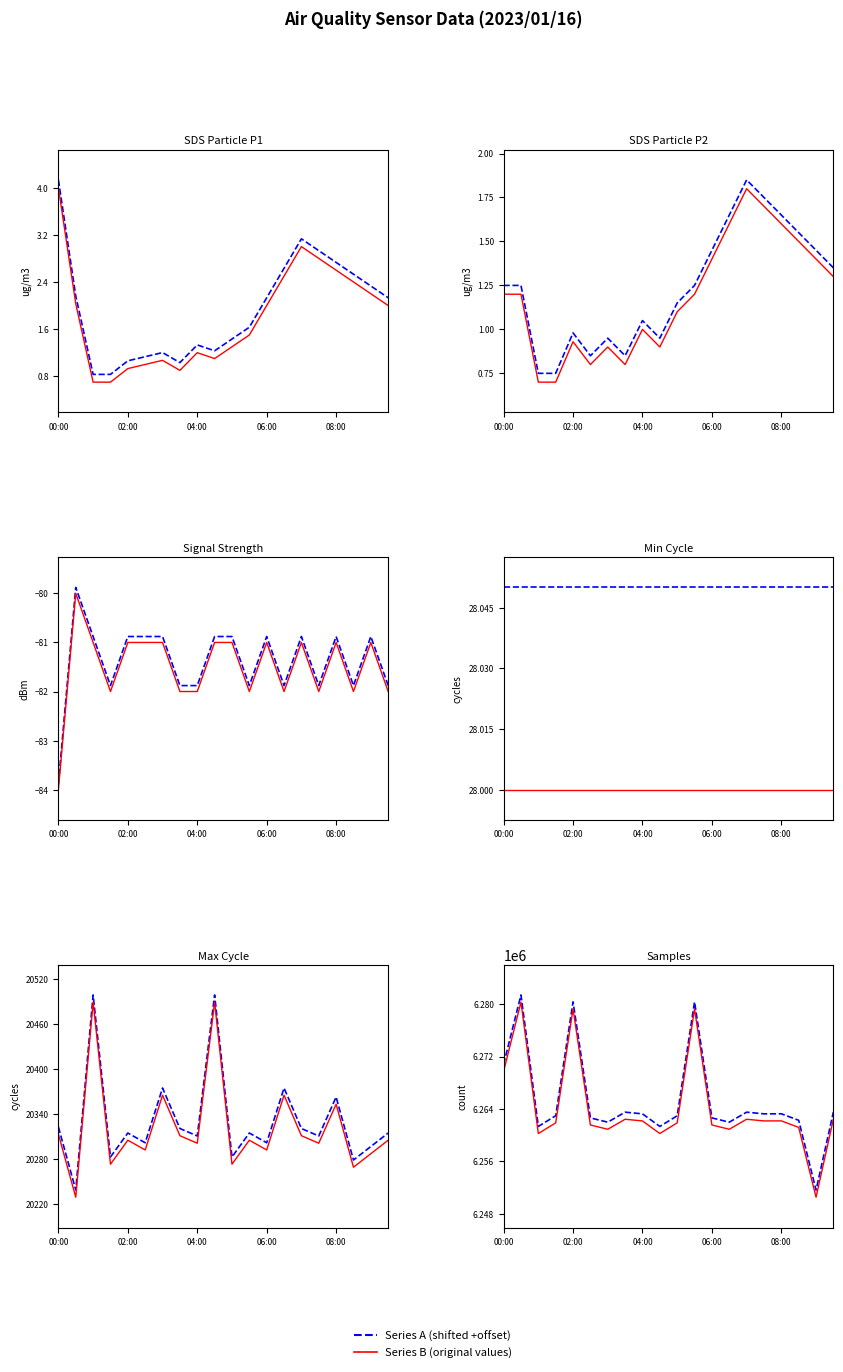

How many lines are shown in the chart?

2